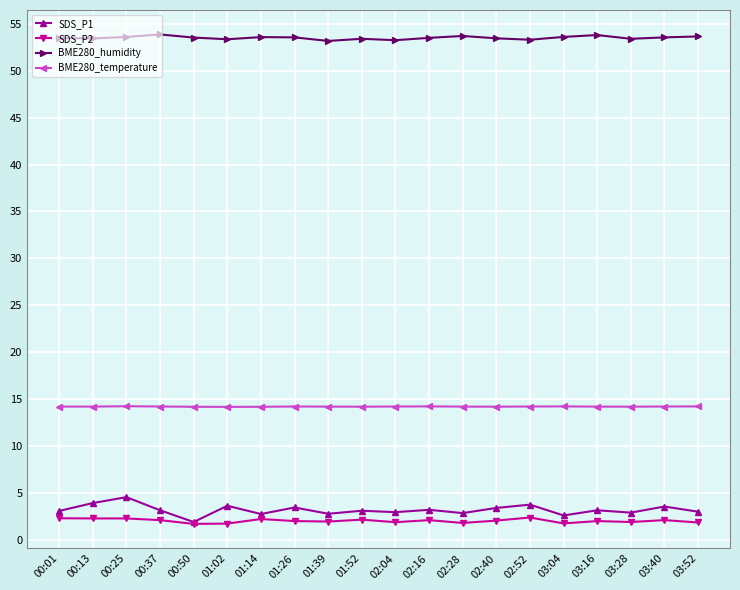

What is the difference between the highest and lowest values at 00:01?

51.2